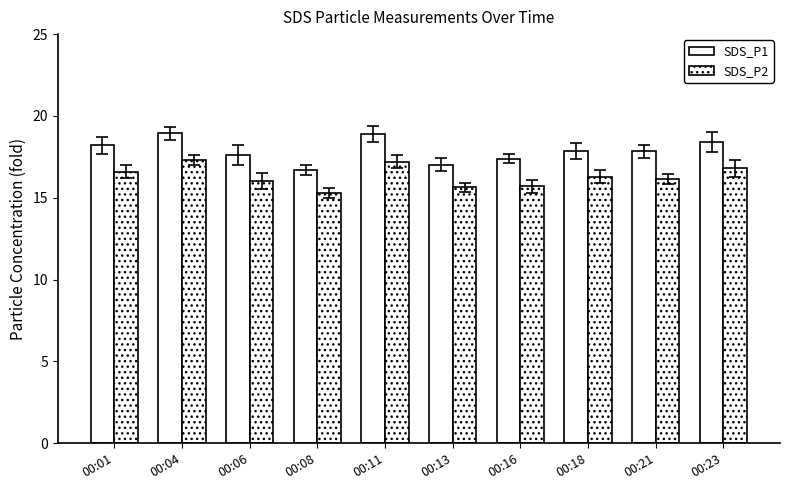

List the labels in order of SDS_P1 value, largest first.

00:04, 00:11, 00:23, 00:01, 00:18, 00:21, 00:06, 00:16, 00:13, 00:08